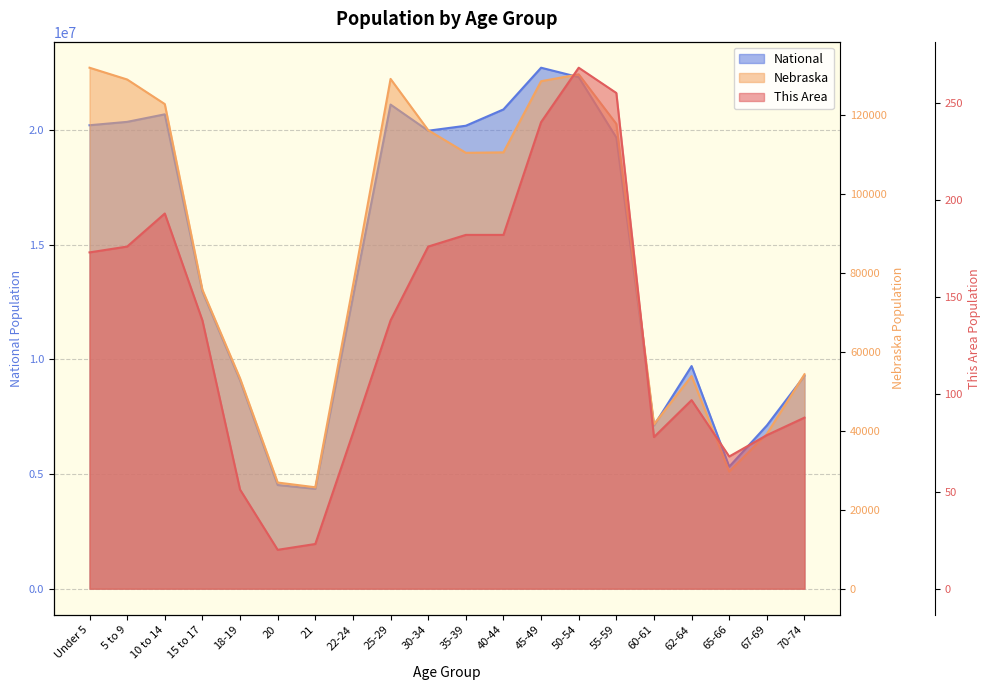

What is the label of the 15th point from the left?

55-59